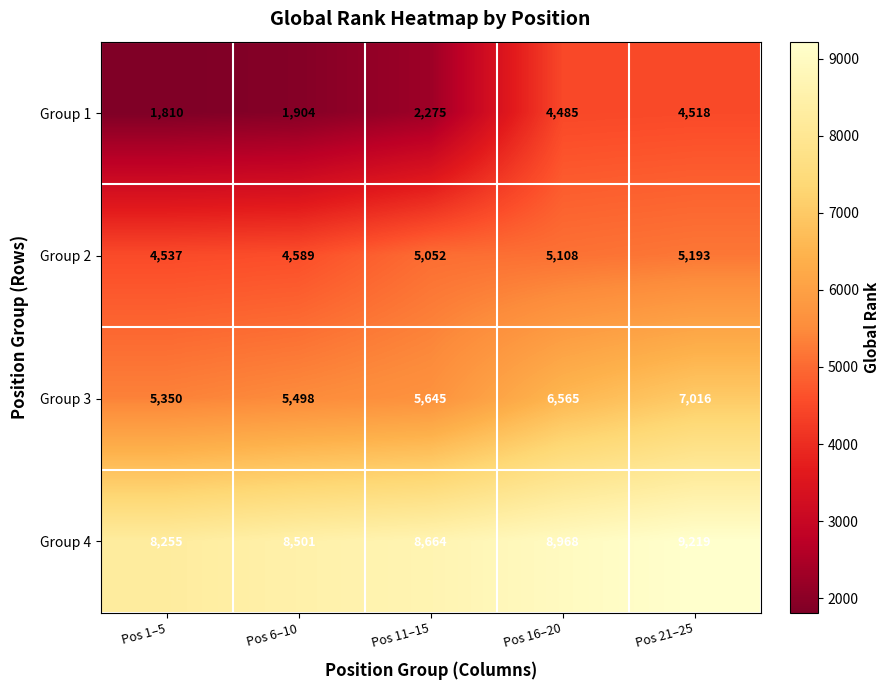

What is the smallest value displayed?

1810